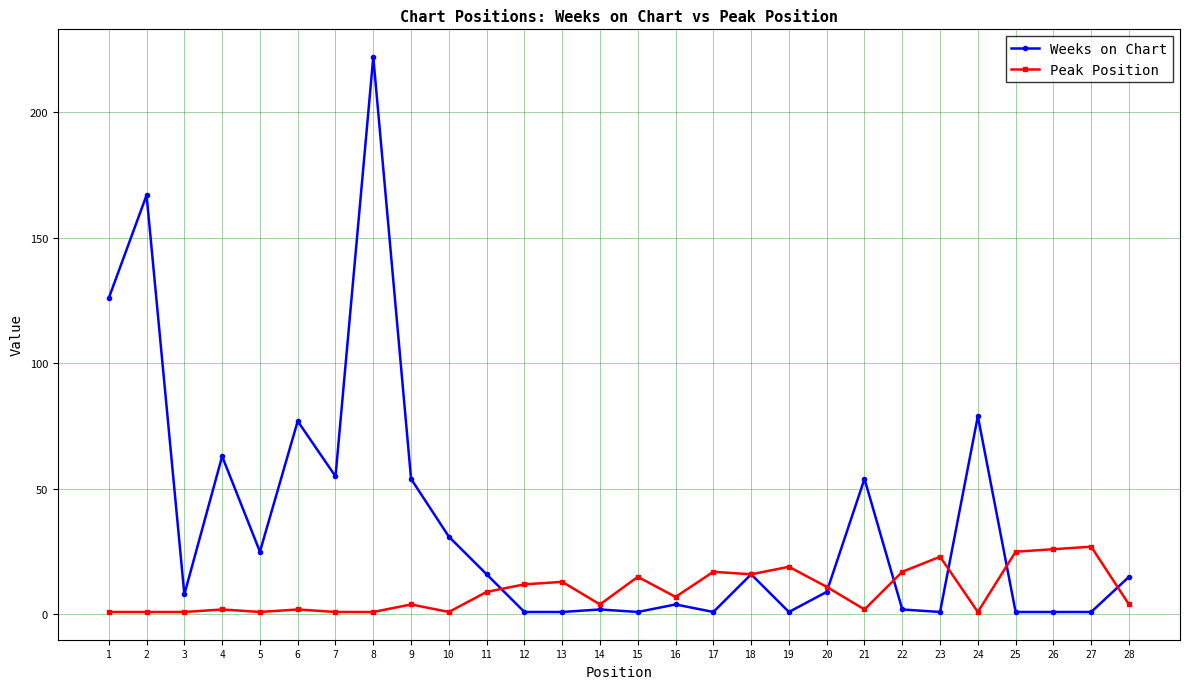

What is the greatest value displayed?

222